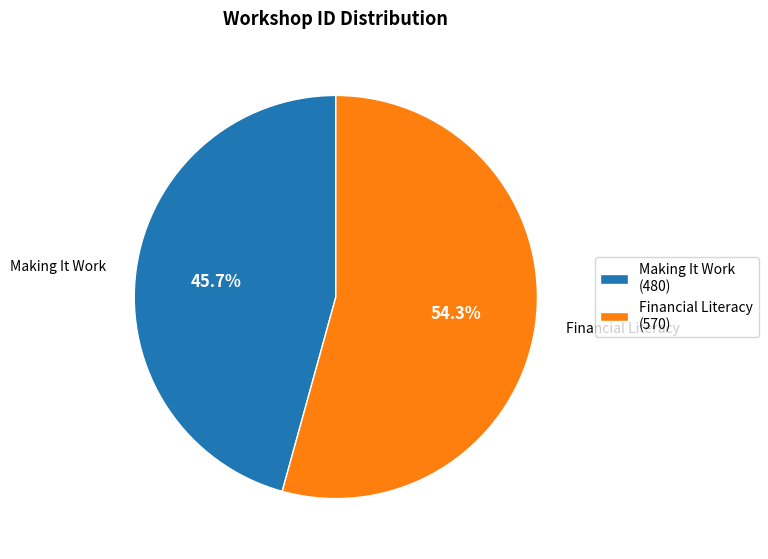

To the nearest percent, what is the combined percentage of Making It Work and Financial Literacy?

100%